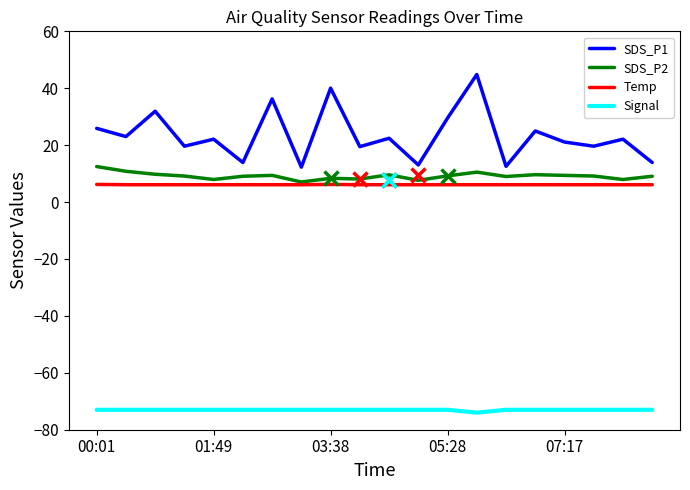

True or false: Temp and SDS_P1 cross at least once.

False